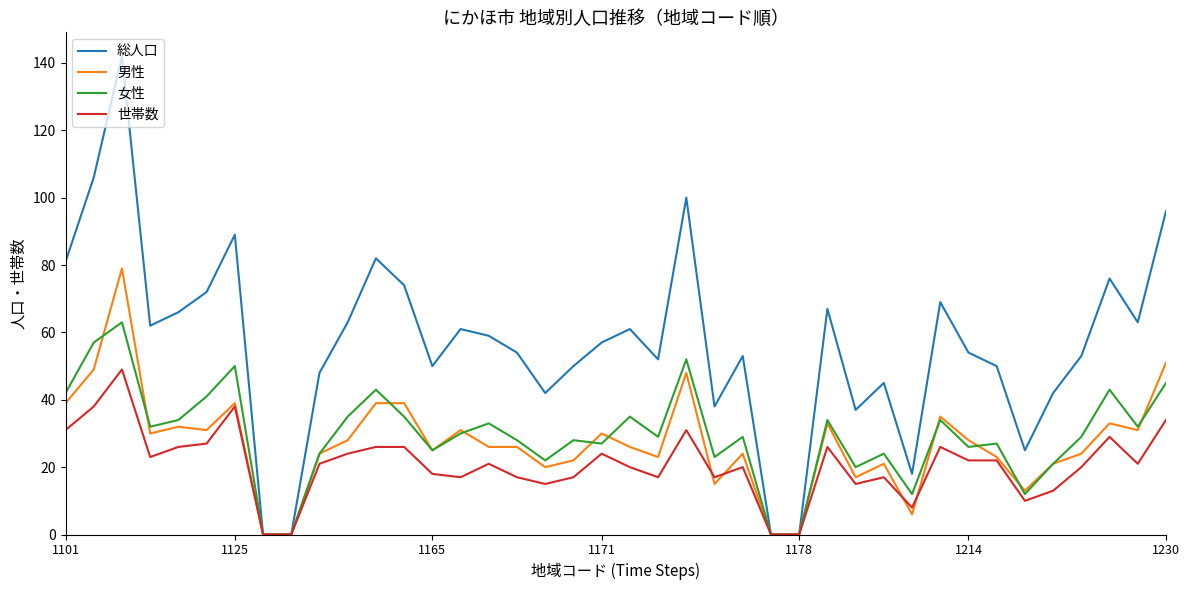

Which series has the largest total across all categories?

総人口